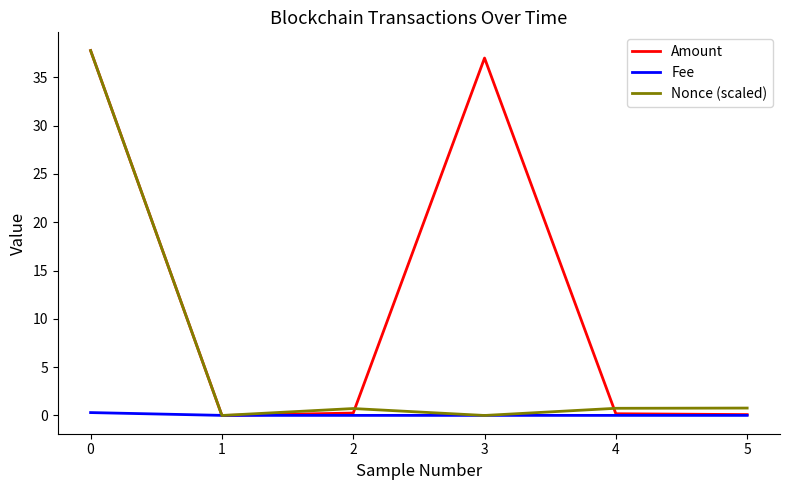

At how many categories does at least one series exceed 24?

2